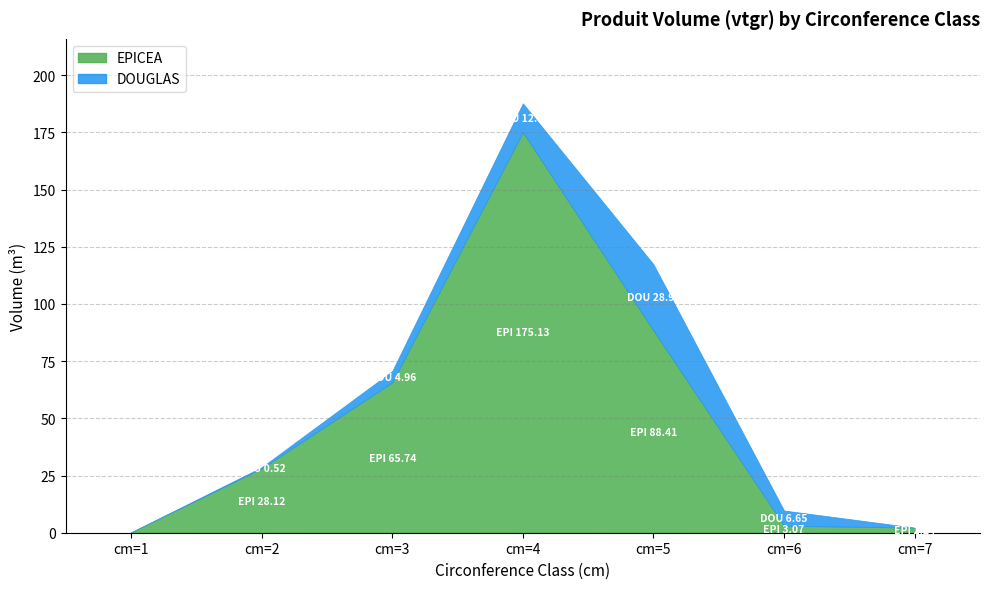

List the series in order of their overall mean, lowest first.

DOUGLAS, EPICEA